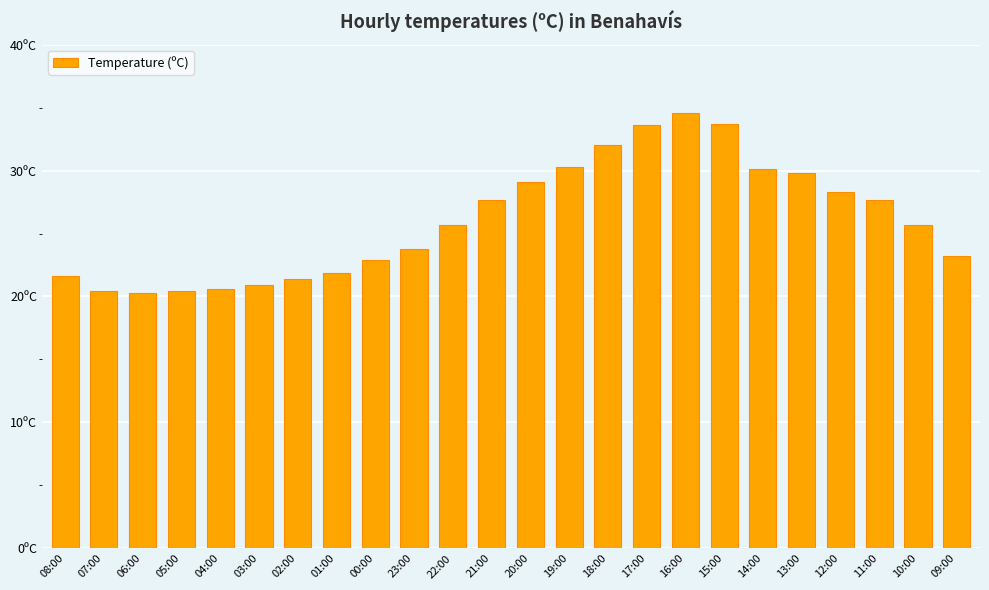

What is the sum of all values?

625.7